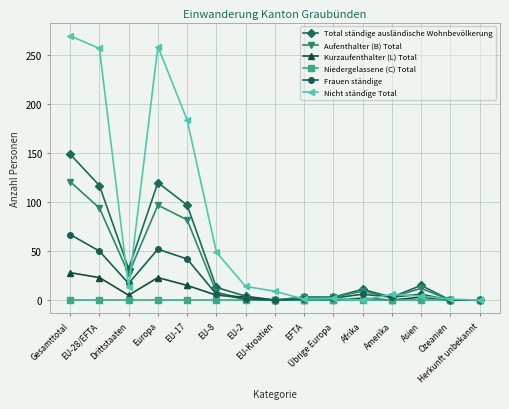

True or false: Kurzaufenthalter (L) Total has more than 0 interior local peaks.

True